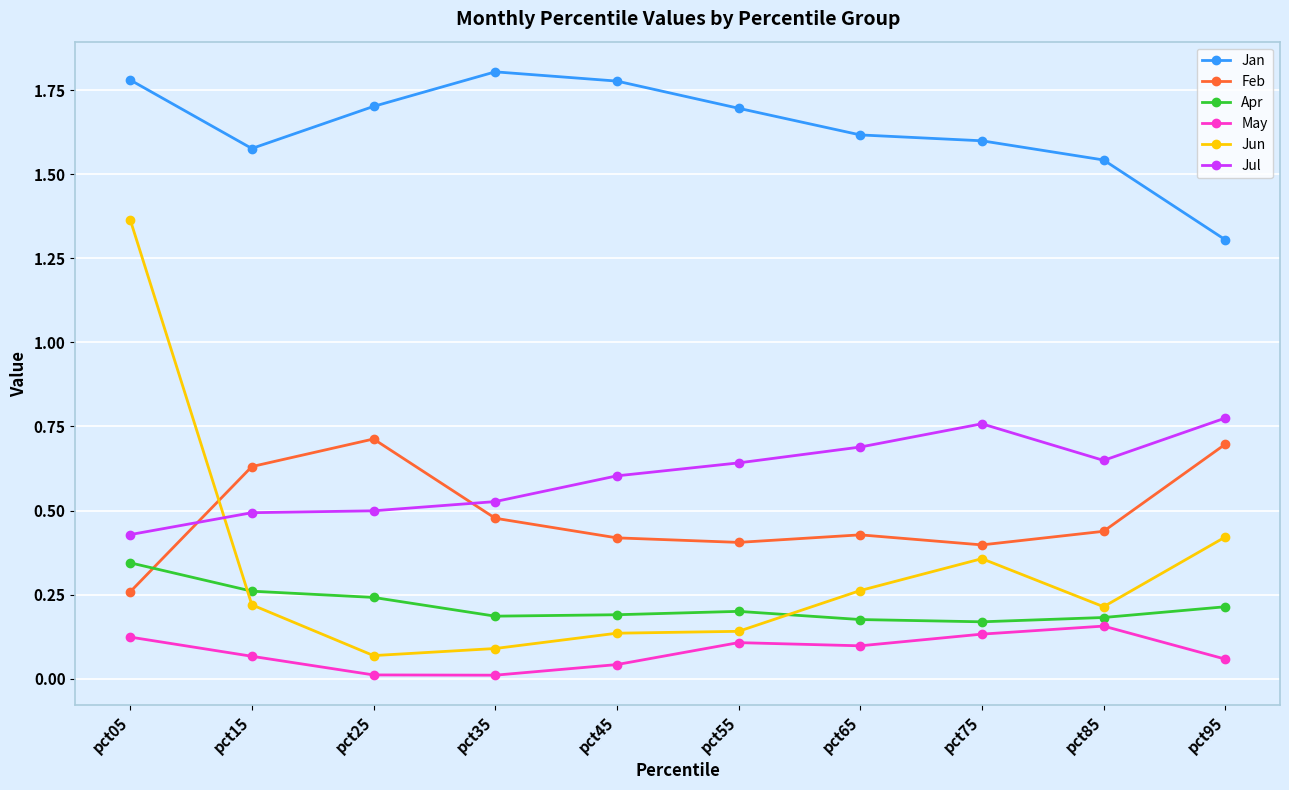

Is this an area chart (filled region under the line)?

No